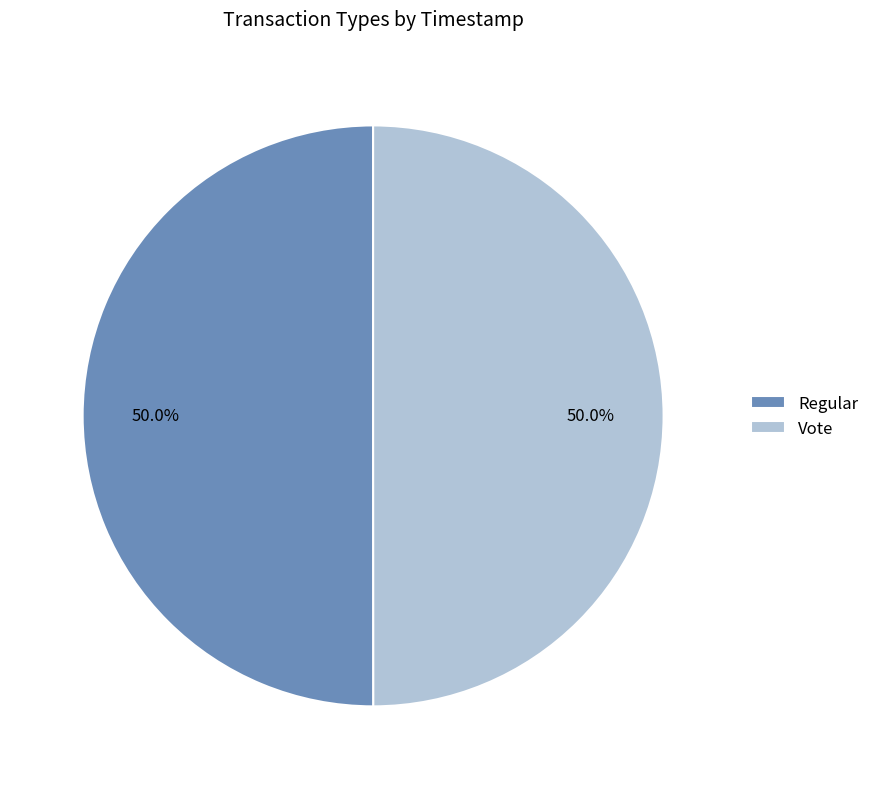

Approximately how many times larger is the value at Vote compared to Regular?

1.0